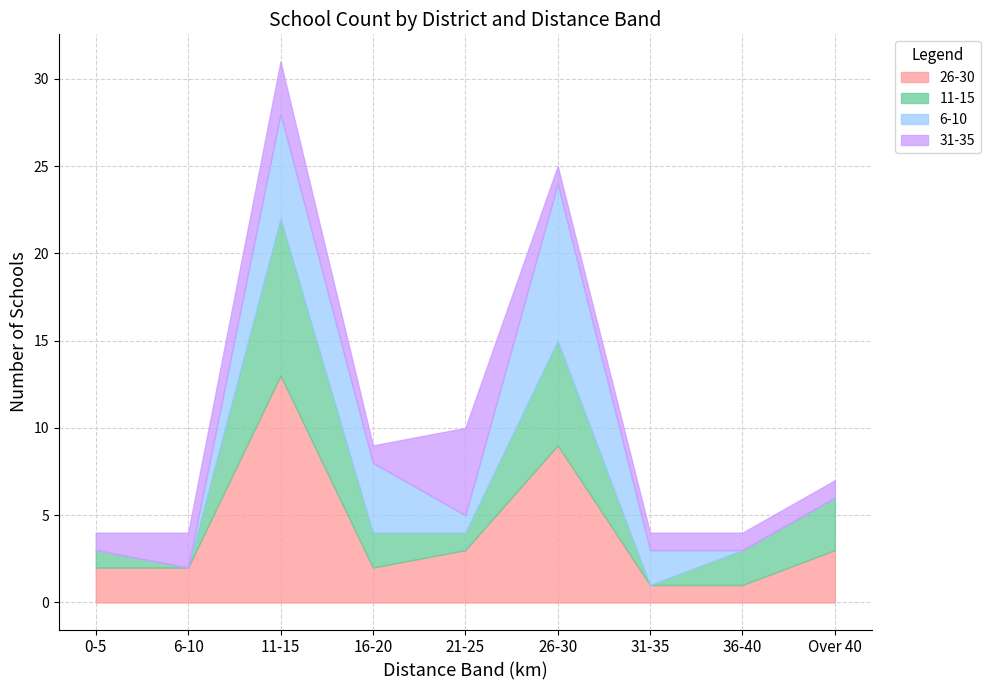

Does the chart have visible grid lines?

Yes